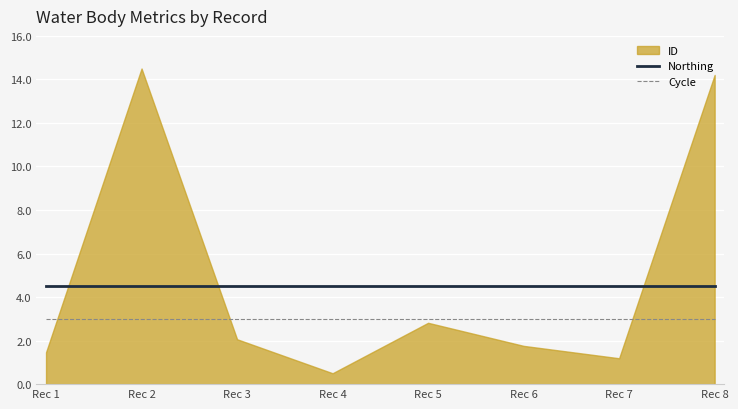

At how many categories does at least one series exceed 3?

8